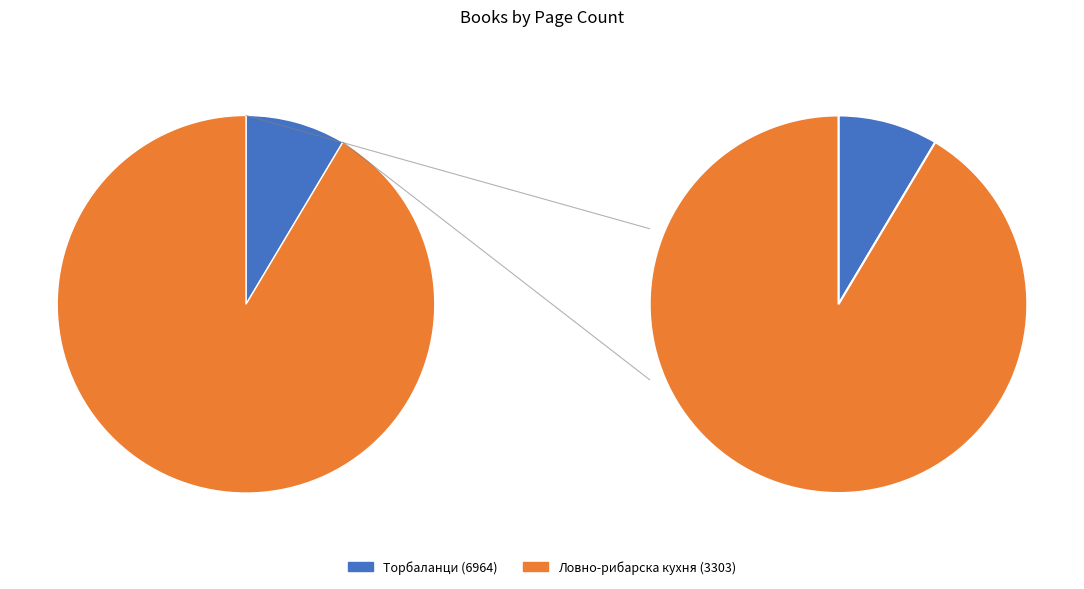

To the nearest percent, what portion does Торбаланци (6964) represent?

9%